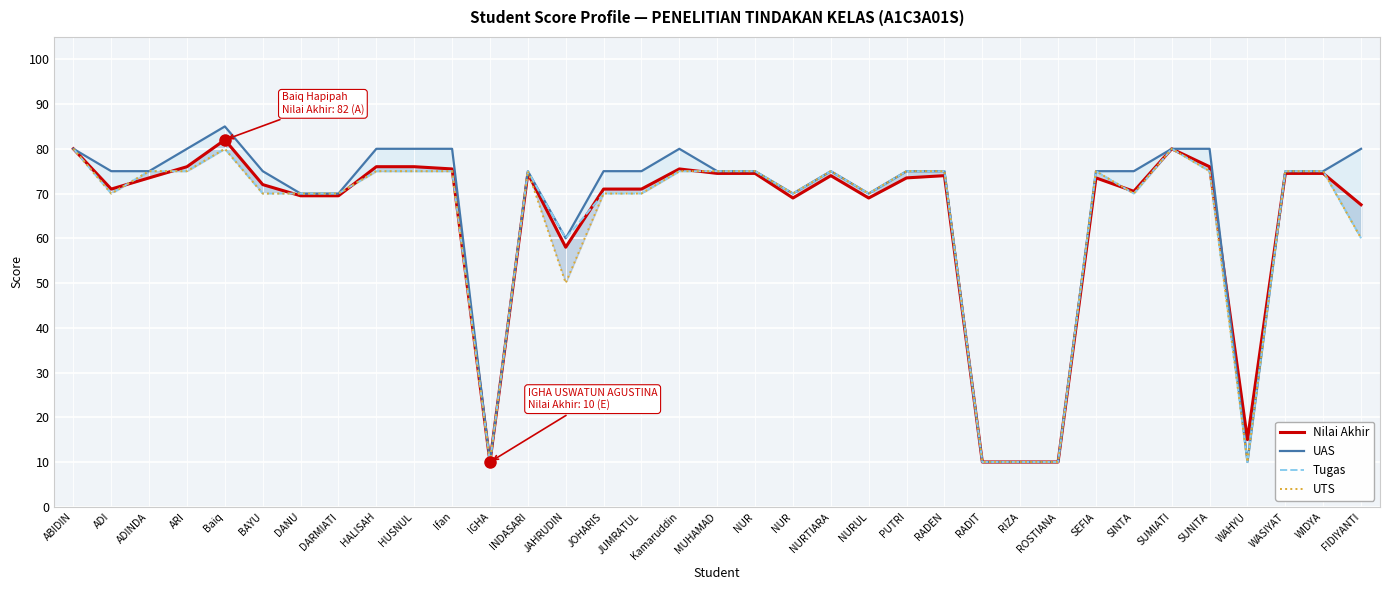

True or false: Tugas has more than 2 interior local peaks.

True